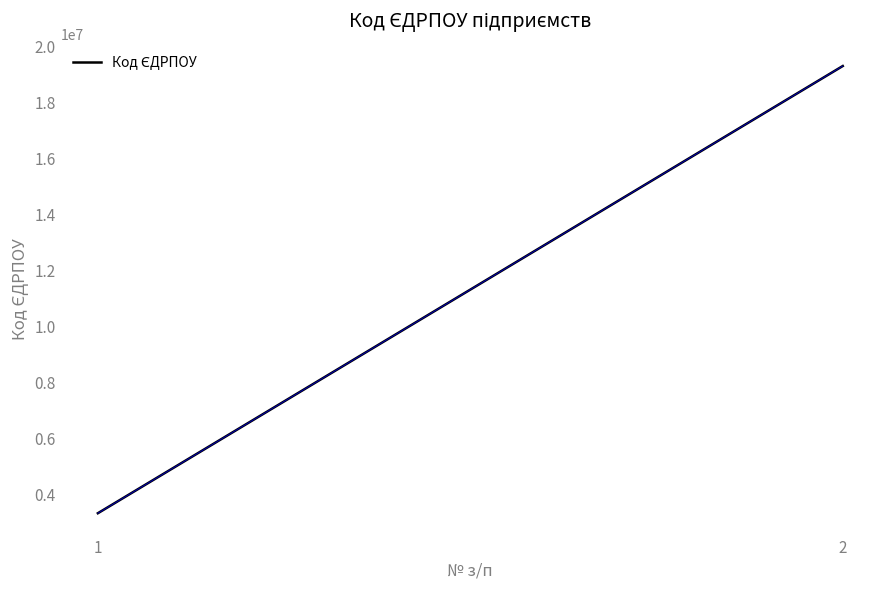

Does the chart display data point markers on the line(s)?

No